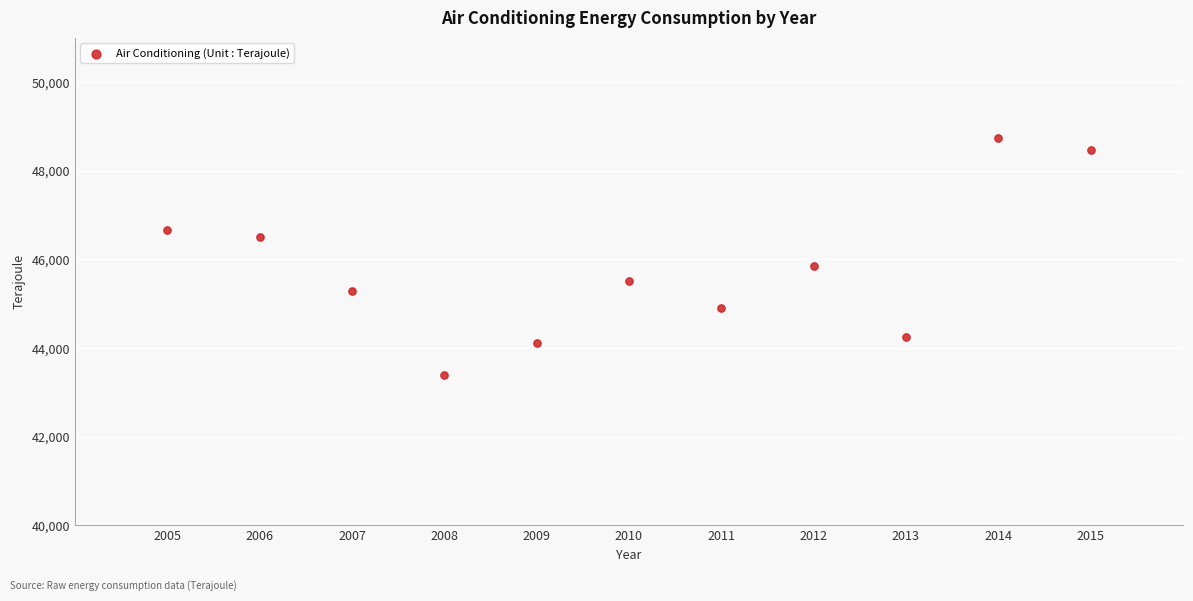

What Y value in the scatter plot is closest to 46069?

45861